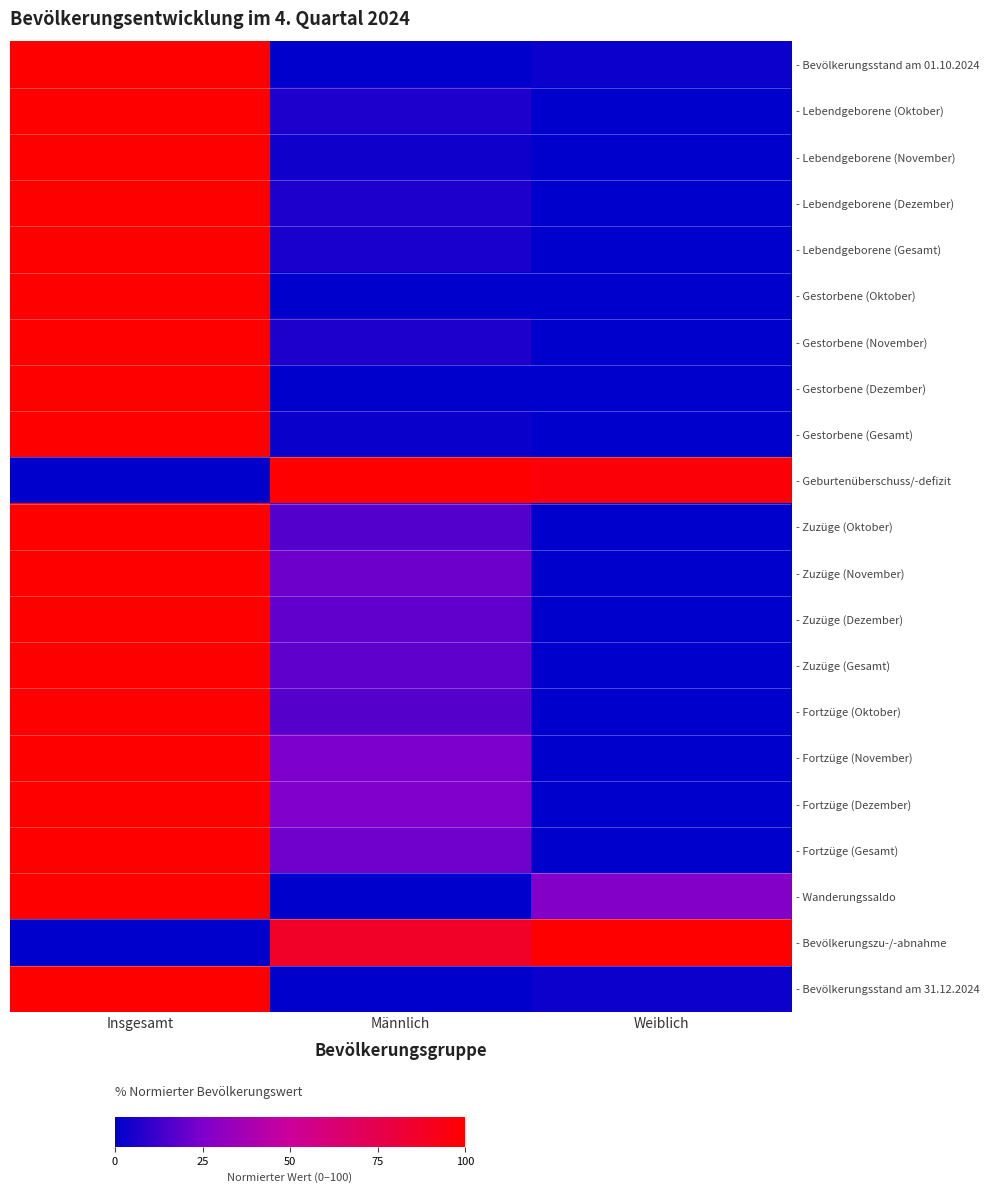

Reading left to right, list all the values displayed in this chart.

- Bevölkerungsstand am 01.10.2024: Insgesamt=100.0	Männlich=0.0	Weiblich=2.5
- Lebendgeborene (Oktober): Insgesamt=100.0	Männlich=6.1	Weiblich=0.0
- Lebendgeborene (November): Insgesamt=100.0	Männlich=3.5	Weiblich=0.0
- Lebendgeborene (Dezember): Insgesamt=100.0	Männlich=5.9	Weiblich=0.0
- Lebendgeborene (Gesamt): Insgesamt=100.0	Männlich=5.3	Weiblich=0.0
- Gestorbene (Oktober): Insgesamt=100.0	Männlich=0.3	Weiblich=0.0
- Gestorbene (November): Insgesamt=100.0	Männlich=6.0	Weiblich=0.0
- Gestorbene (Dezember): Insgesamt=100.0	Männlich=0.0	Weiblich=0.3
- Gestorbene (Gesamt): Insgesamt=100.0	Männlich=2.0	Weiblich=0.0
- Geburtenüberschuss/-defizit: Insgesamt=0.0	Männlich=100.0	Weiblich=97.1
- Zuzüge (Oktober): Insgesamt=100.0	Männlich=16.7	Weiblich=0.0
- Zuzüge (November): Insgesamt=100.0	Männlich=21.8	Weiblich=0.0
- Zuzüge (Dezember): Insgesamt=100.0	Männlich=19.3	Weiblich=0.0
- Zuzüge (Gesamt): Insgesamt=100.0	Männlich=19.1	Weiblich=0.0
- Fortzüge (Oktober): Insgesamt=100.0	Männlich=16.8	Weiblich=0.0
- Fortzüge (November): Insgesamt=100.0	Männlich=24.9	Weiblich=0.0
- Fortzüge (Dezember): Insgesamt=100.0	Männlich=25.7	Weiblich=0.0
- Fortzüge (Gesamt): Insgesamt=100.0	Männlich=22.2	Weiblich=0.0
- Wanderungssaldo: Insgesamt=100.0	Männlich=0.0	Weiblich=26.4
- Bevölkerungszu-/-abnahme: Insgesamt=0.0	Männlich=86.4	Weiblich=100.0
- Bevölkerungsstand am 31.12.2024: Insgesamt=100.0	Männlich=0.0	Weiblich=2.5